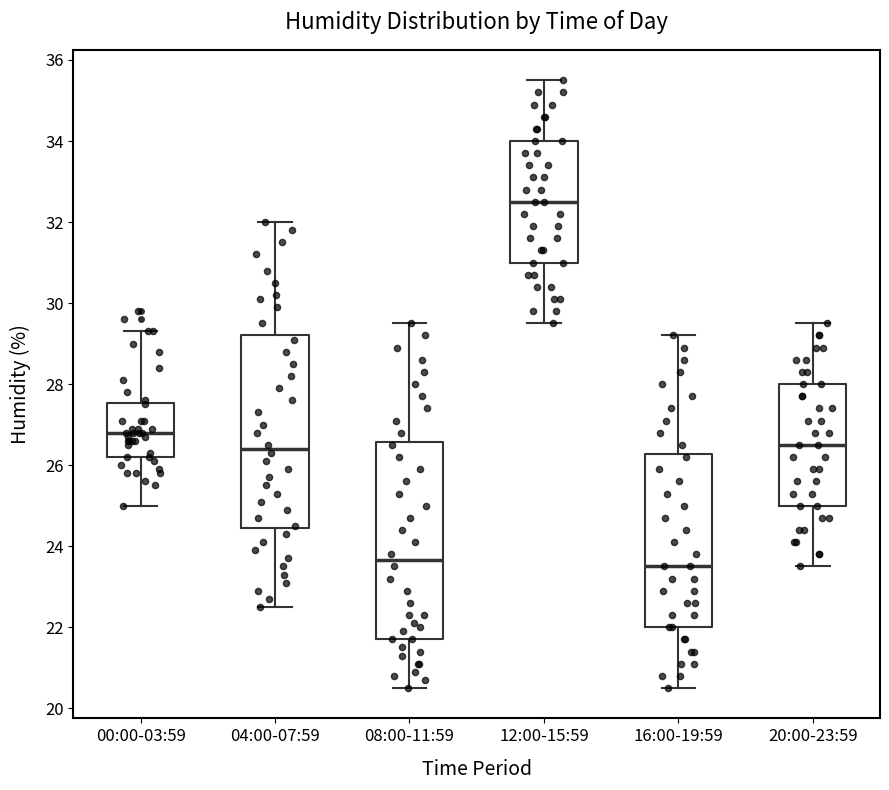

Reading left to right, read every box against the y-axis: the position of its median line, the range the box covers, and the ends of its whiskers. The values are not printed on the chart, so give them approximately, as read against the axis.

00:00-03:59: median 26.8, box 26.2 to 27.6, whiskers 25.0 to 29.4
04:00-07:59: median 26.4, box 24.4 to 29.2, whiskers 22.6 to 32.0
08:00-11:59: median 23.6, box 21.8 to 26.6, whiskers 20.6 to 29.6
12:00-15:59: median 32.6, box 31.0 to 34.0, whiskers 29.6 to 35.6
16:00-19:59: median 23.6, box 22.0 to 26.2, whiskers 20.6 to 29.2
20:00-23:59: median 26.6, box 25.0 to 28.0, whiskers 23.6 to 29.6